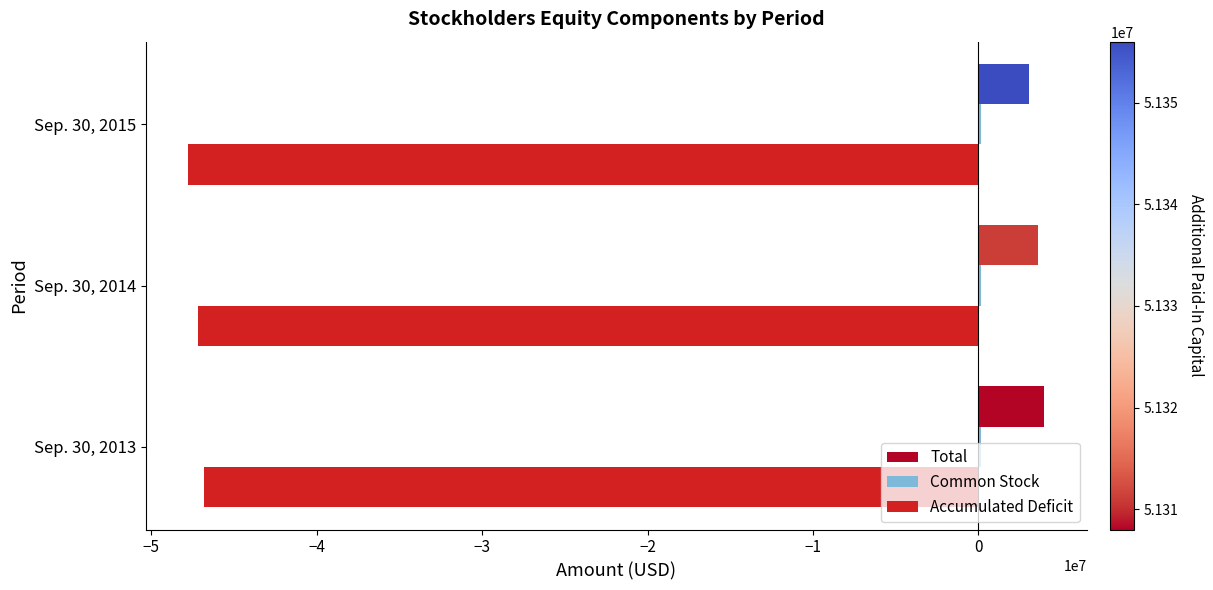

The value of Accumulated Deficit at Sep. 30, 2014 is -47175000. True or false?

True